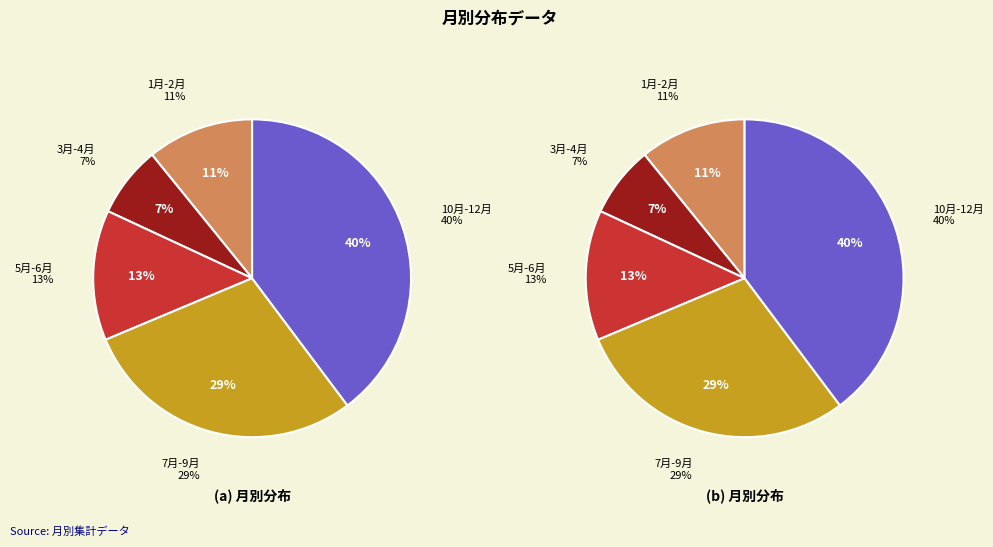

True or false: 9月 accounts for 16% of the total.

False